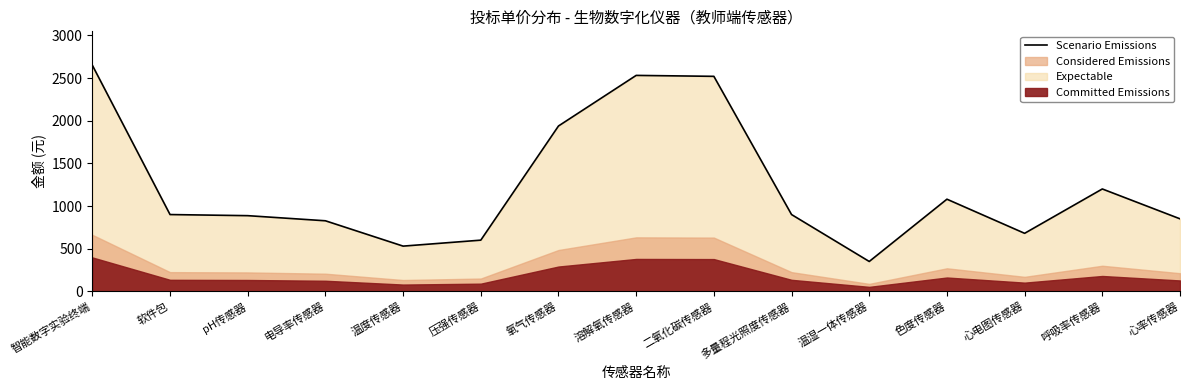

What is the sum of all values?

18443